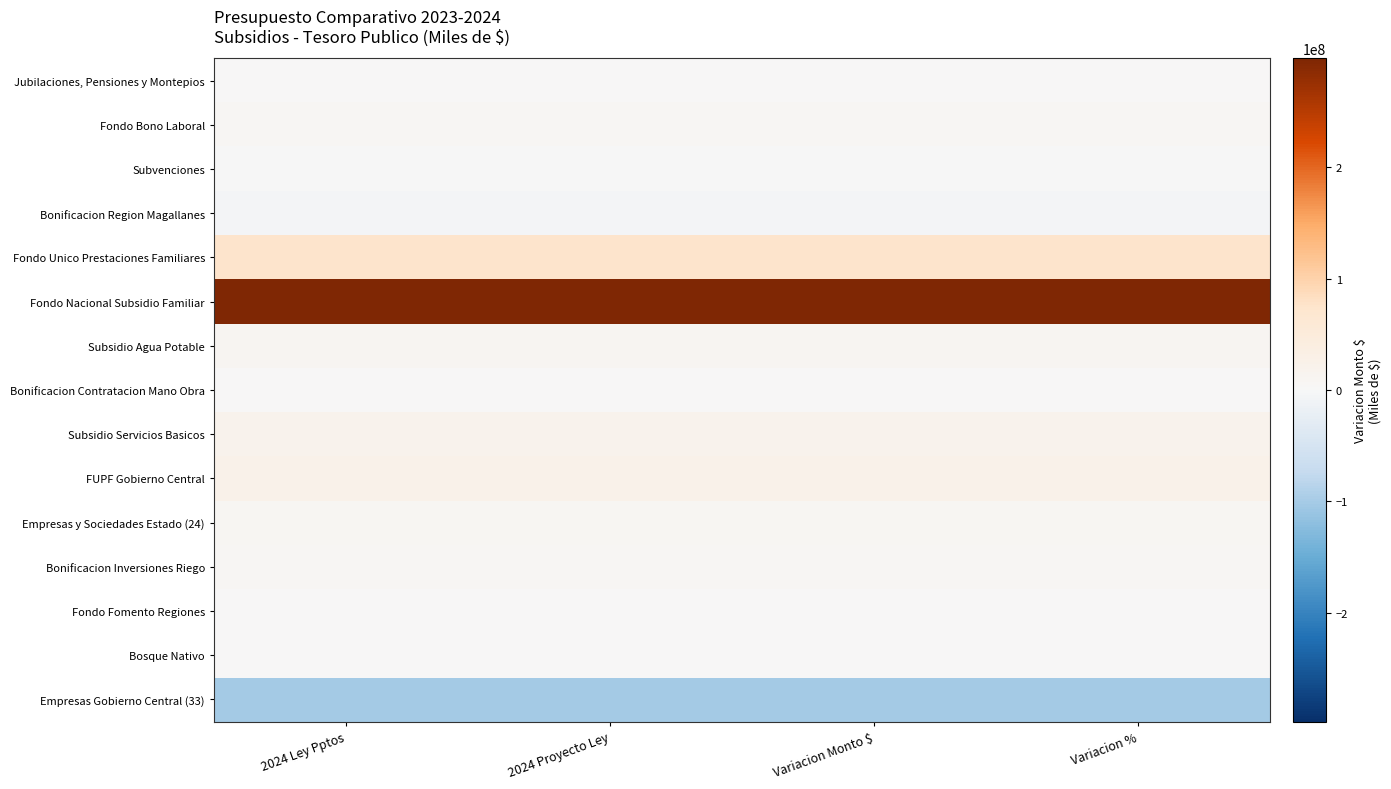

List the labels in order of FUPF Gobierno Central value, smallest first.

2024 Ley Pptos, 2024 Proyecto Ley, Variacion Monto $, Variacion %